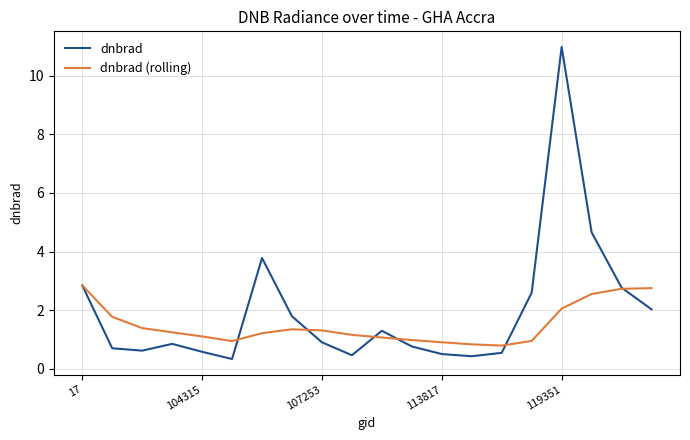

Which series has the largest range (max minus min)?

dnbrad